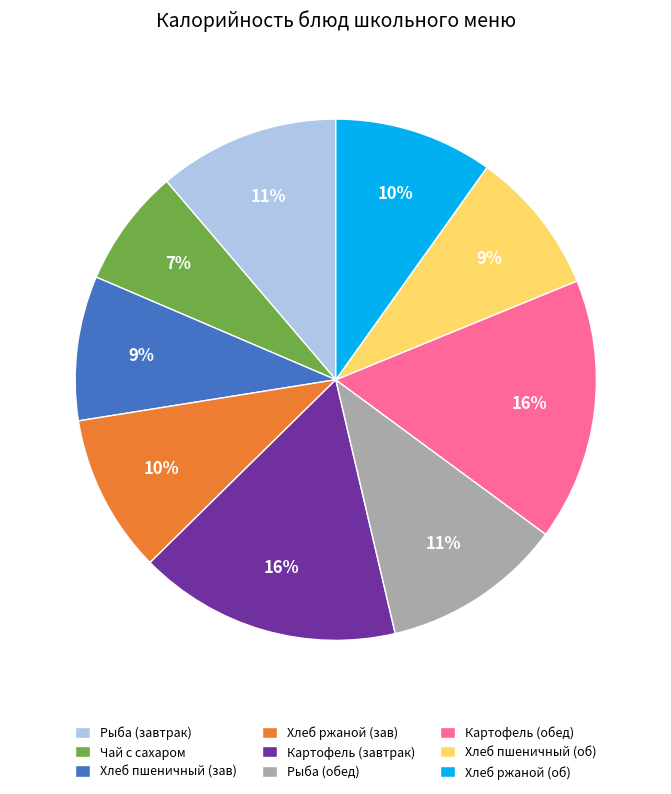

What percentage is the Рыба (завтрак) slice, to the nearest percent?

11%